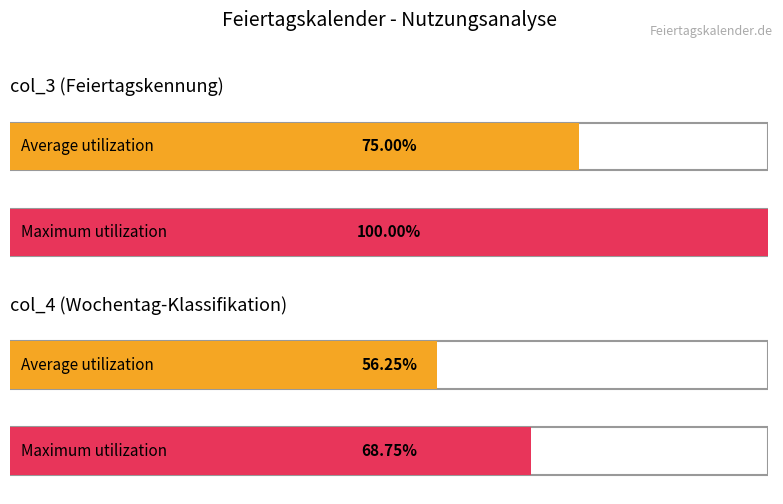

Rank the series by their maximum value, from lowest to highest.

col_4, col_3